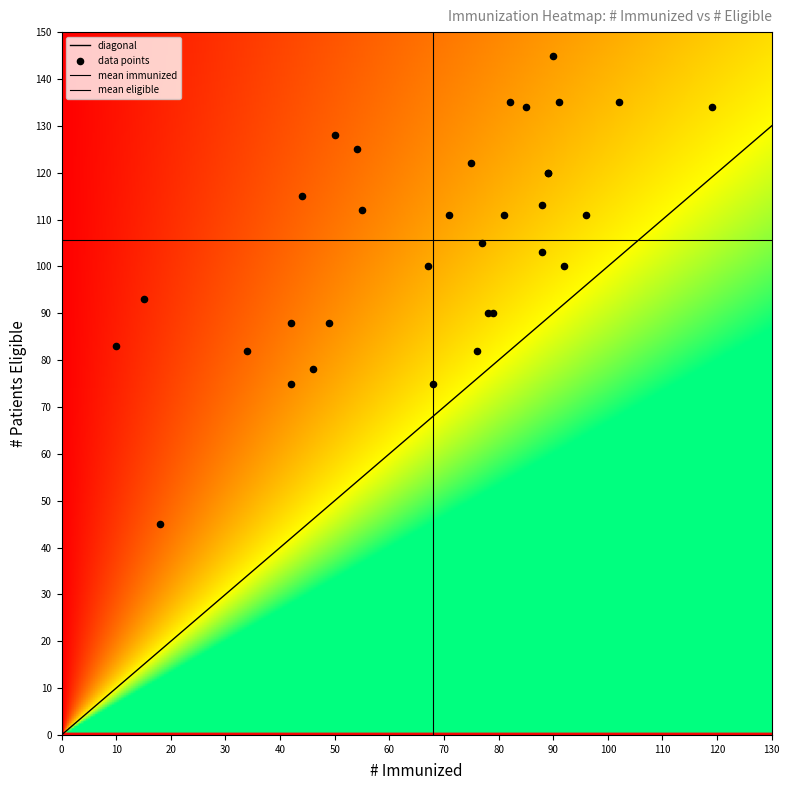

Is the value of 33 at 1 greater than the value of 28 at 1?

No